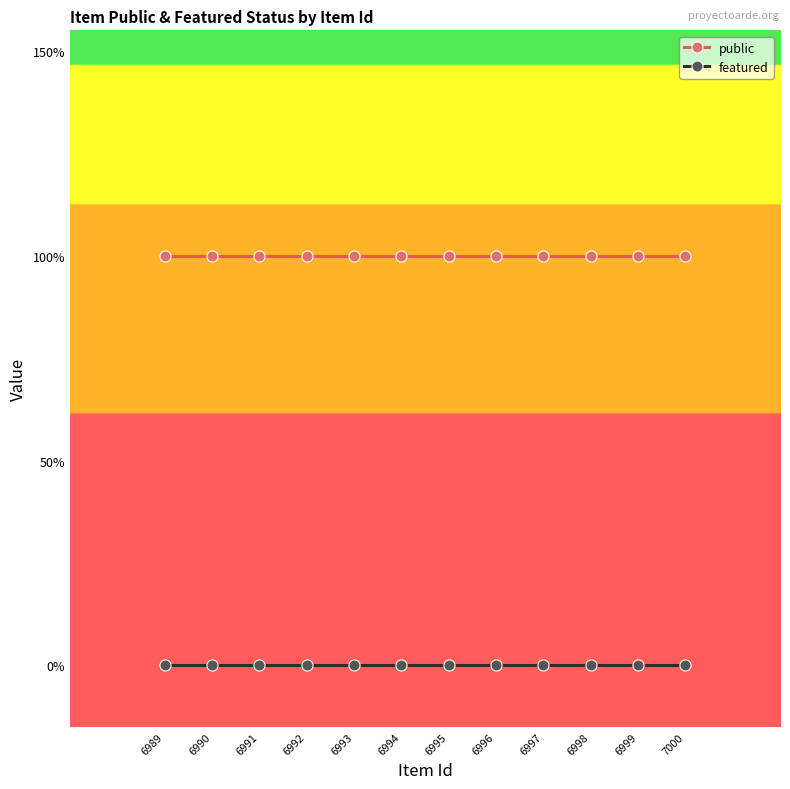

Which series has the largest total across all categories?

public